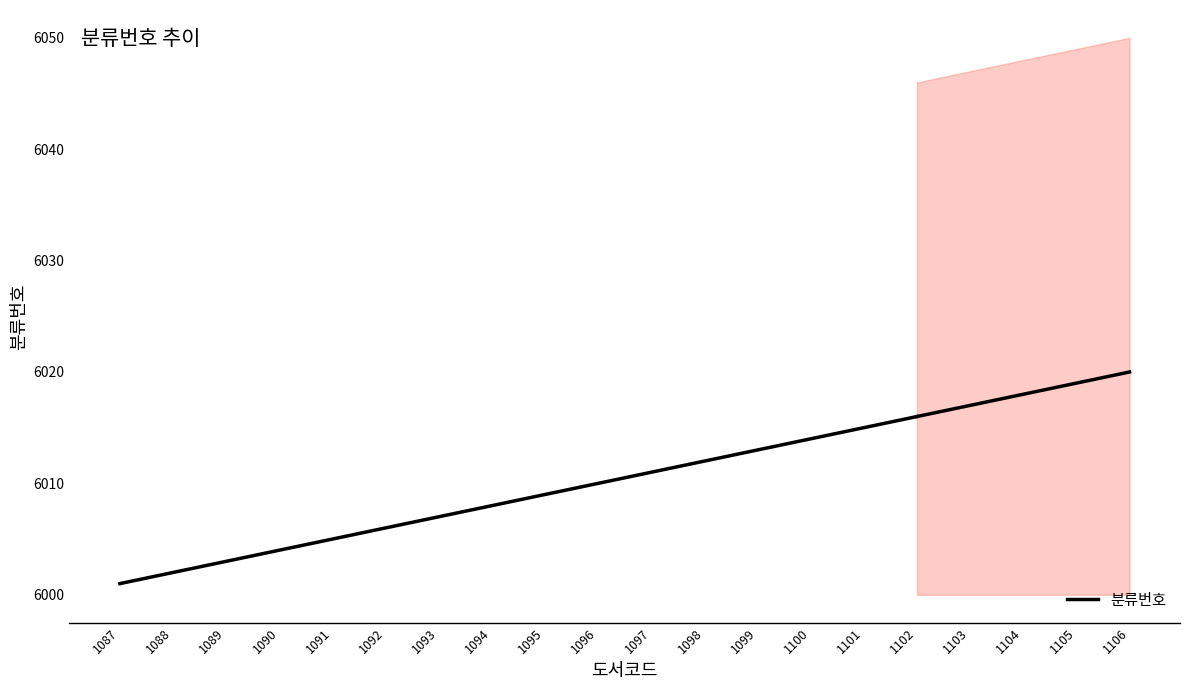

Which category has the lowest value across all series?

1087